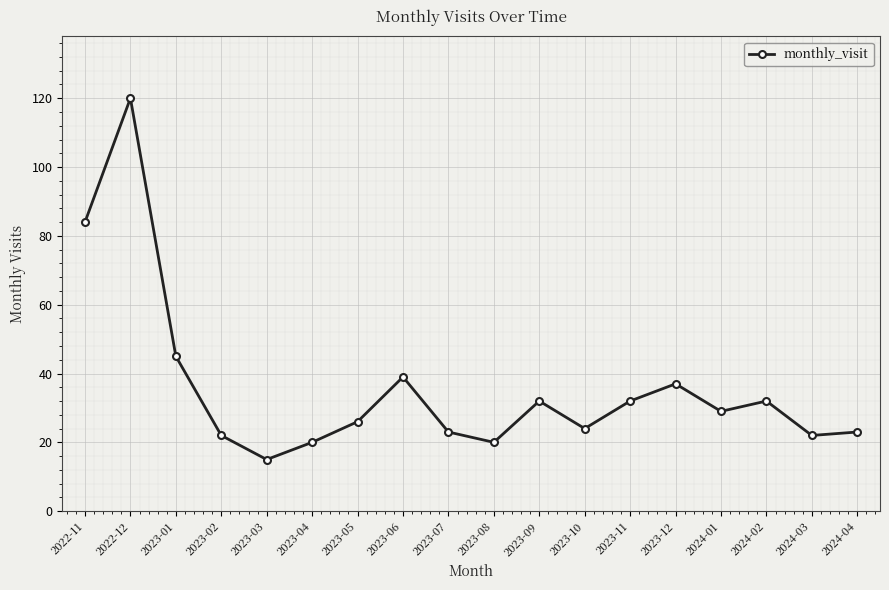

What is the minimum value shown in the chart?

15